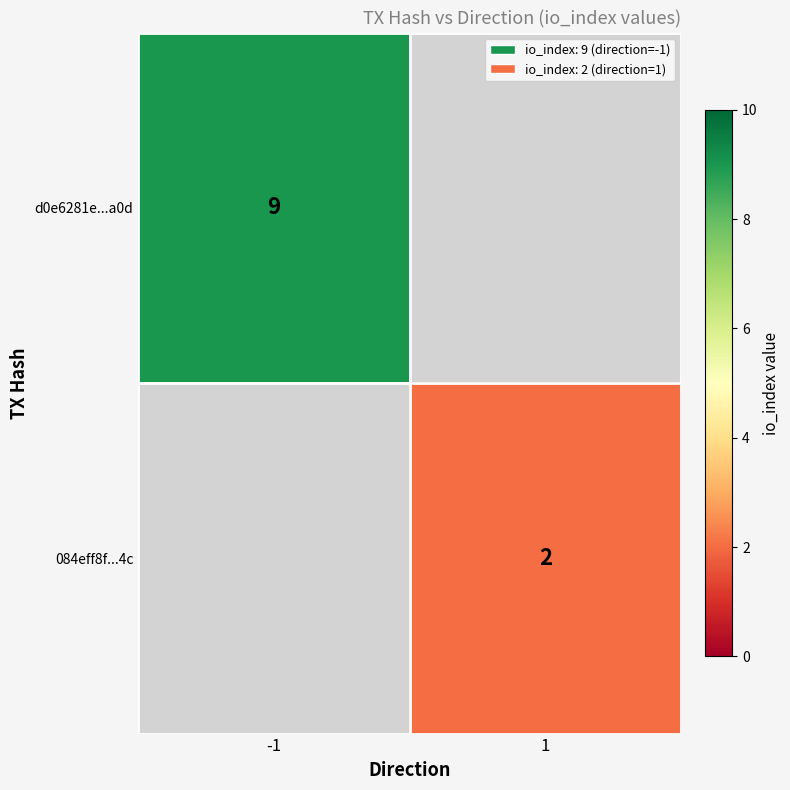

Is it true that d0e6281e...a0d equals 9 at -1?

True